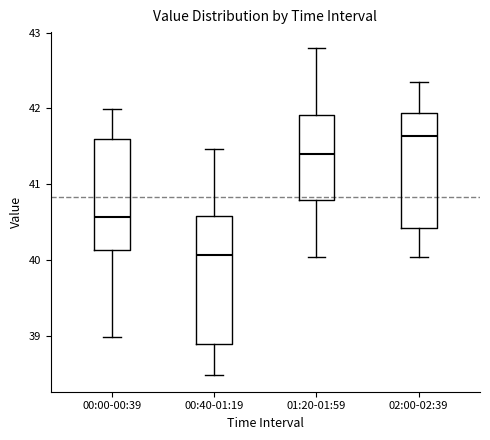

Which box's median line is the lowest?

00:40-01:19